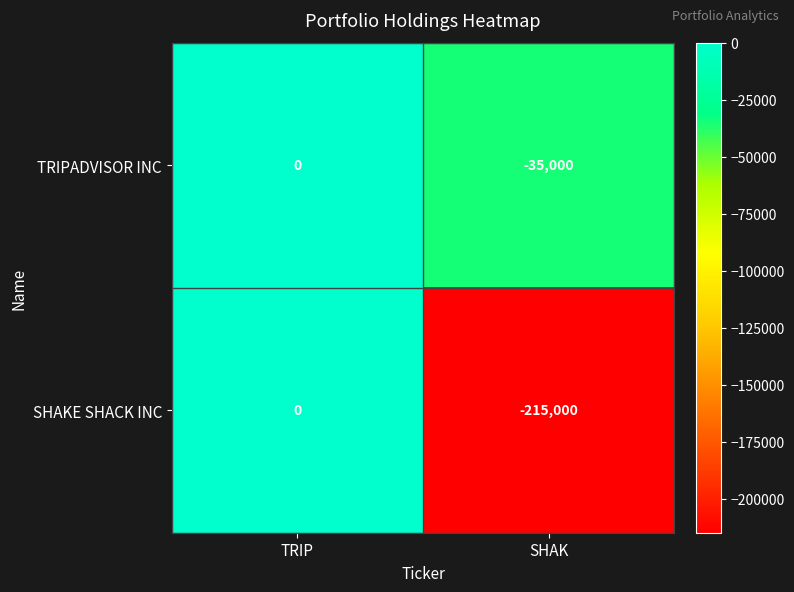

Which category has the lowest value in the TRIPADVISOR INC series?

SHAK